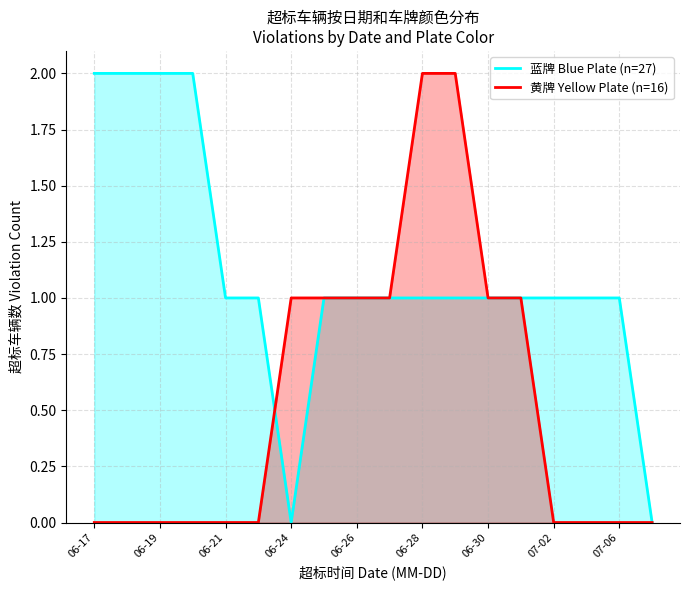

What is the sum of all 蓝牌 Blue Plate (n=27) values?

20